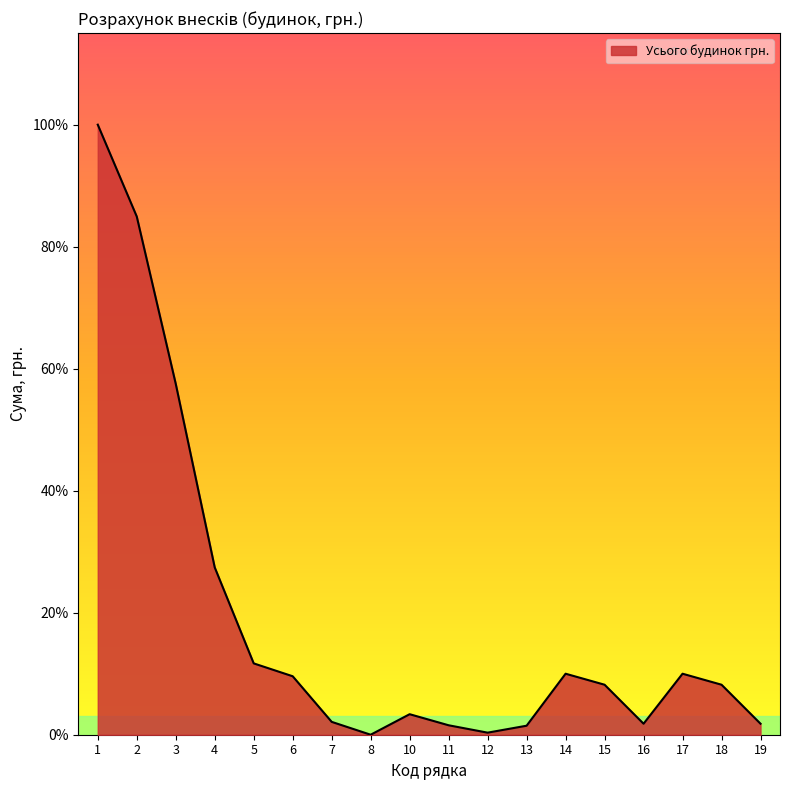

Which category has the lowest value across all series?

8